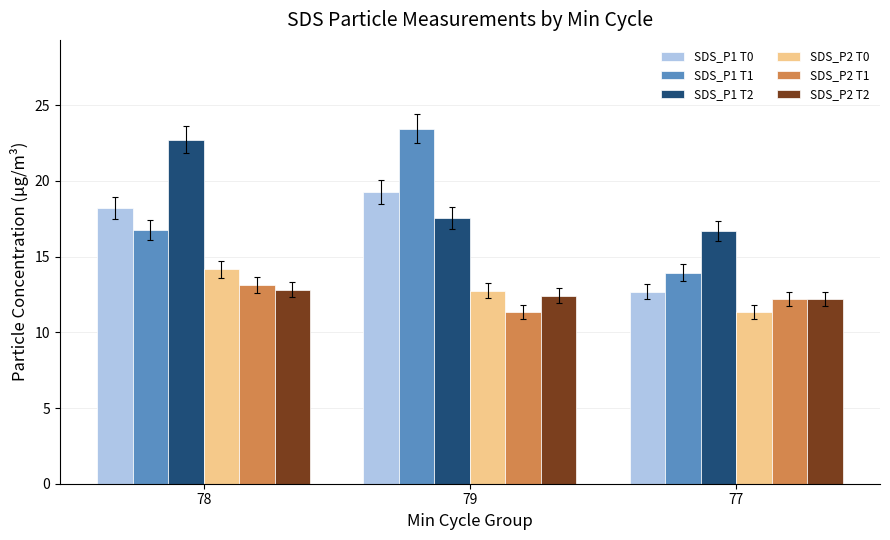

At which label does SDS_P1 T2 first exceed 17?

78